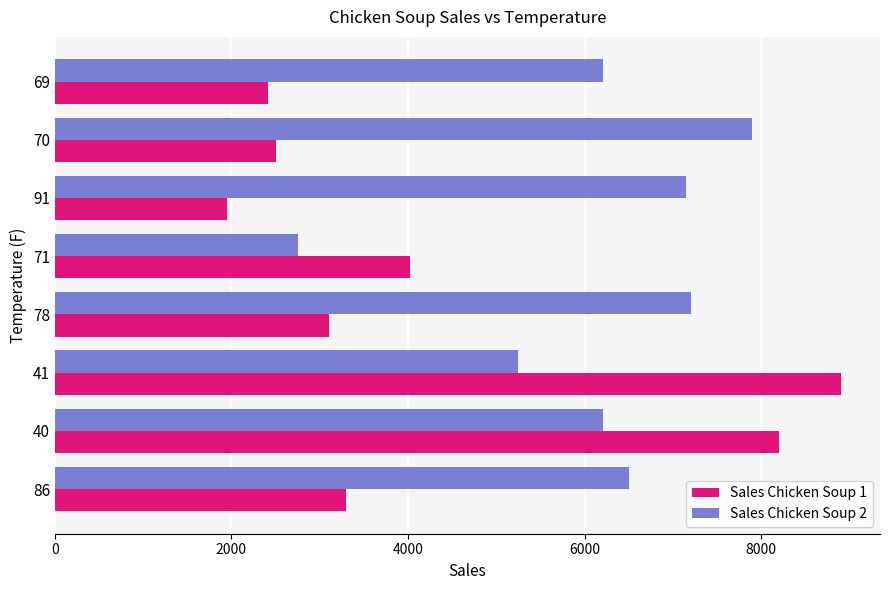

Rank the series by their average value, from highest to lowest.

Sales Chicken Soup 2, Sales Chicken Soup 1